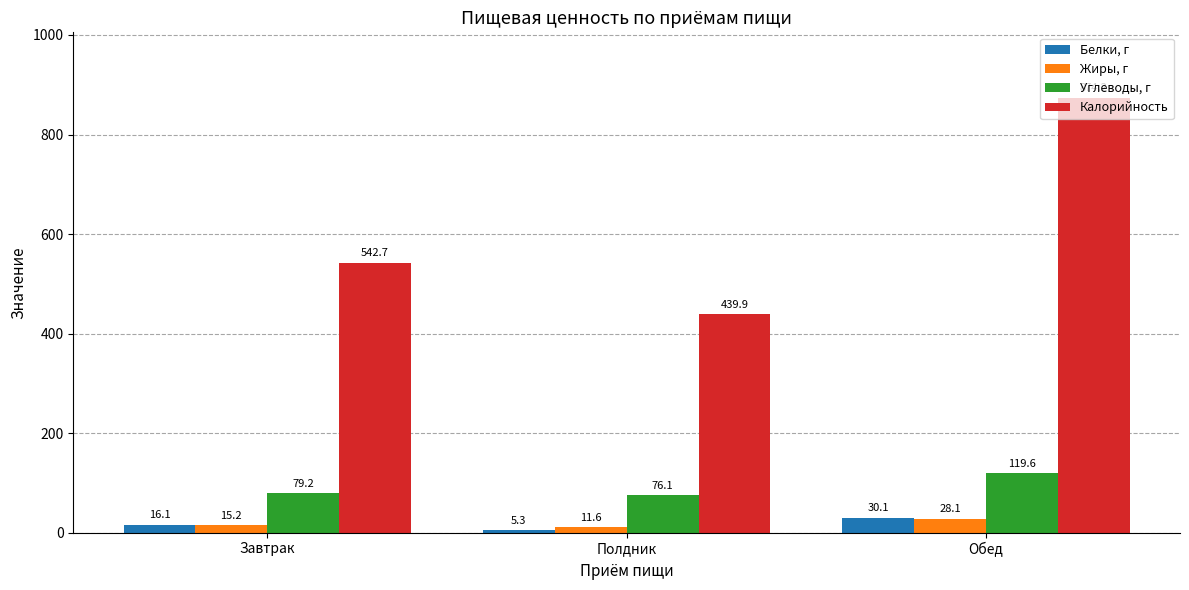

How many values in the Белки, г series are below 16?

1